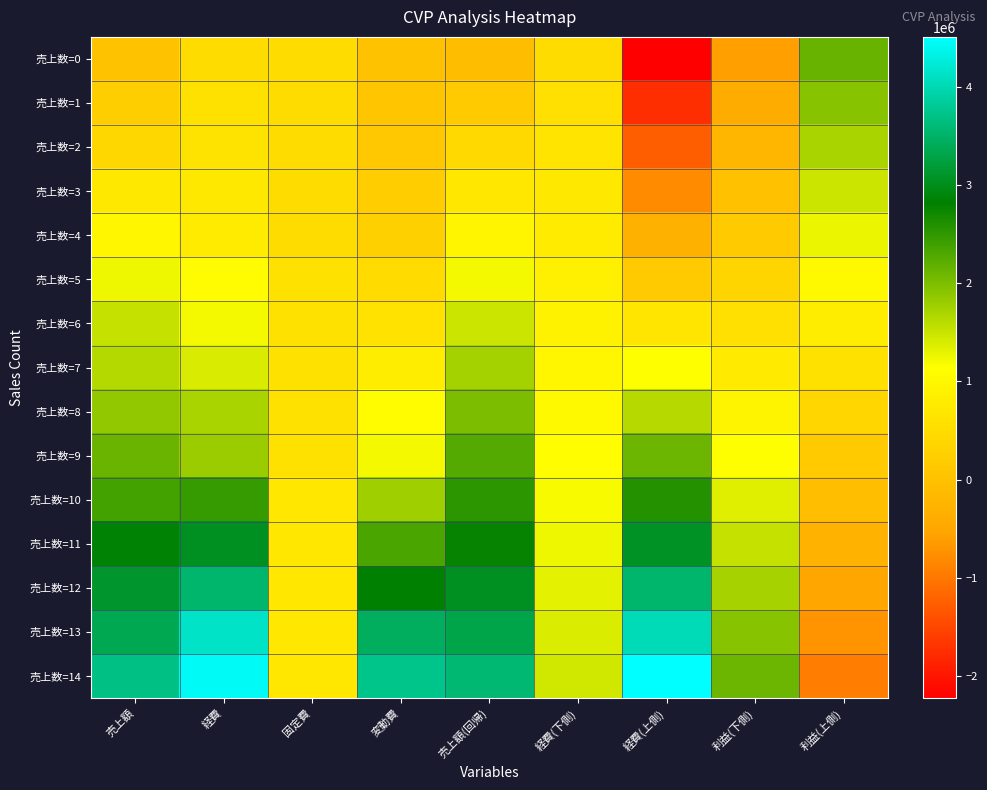

What is the greatest value displayed?

4508854.5